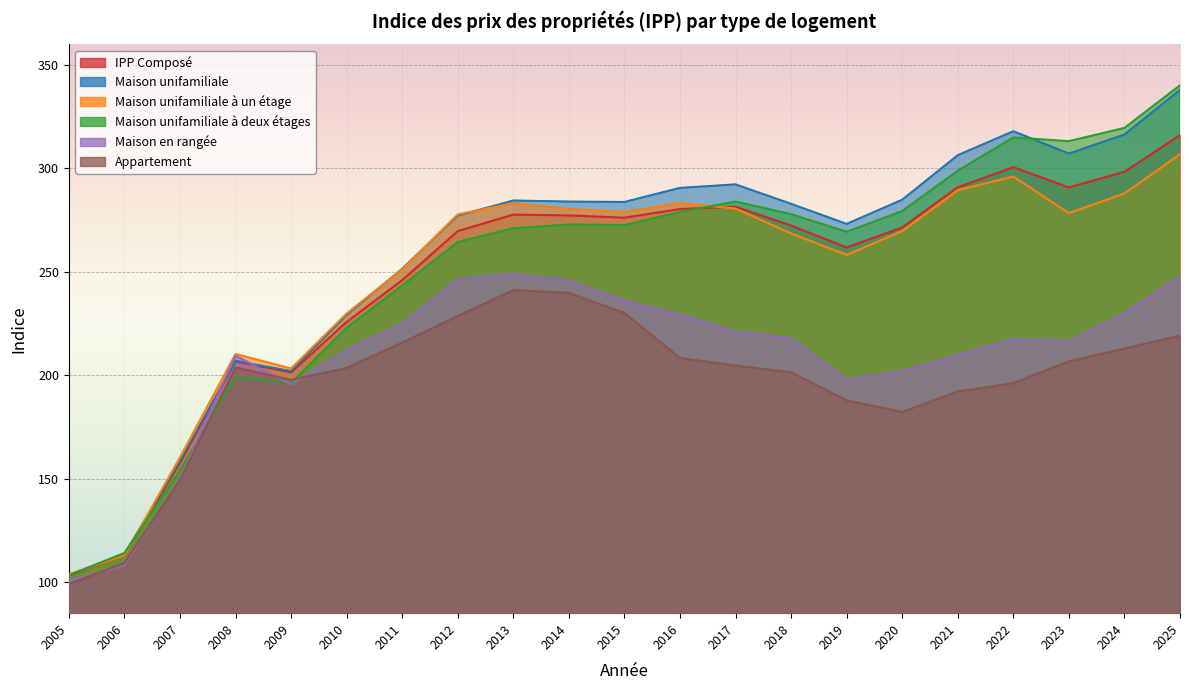

What is the sum of all IPP Composé values?

5218.9